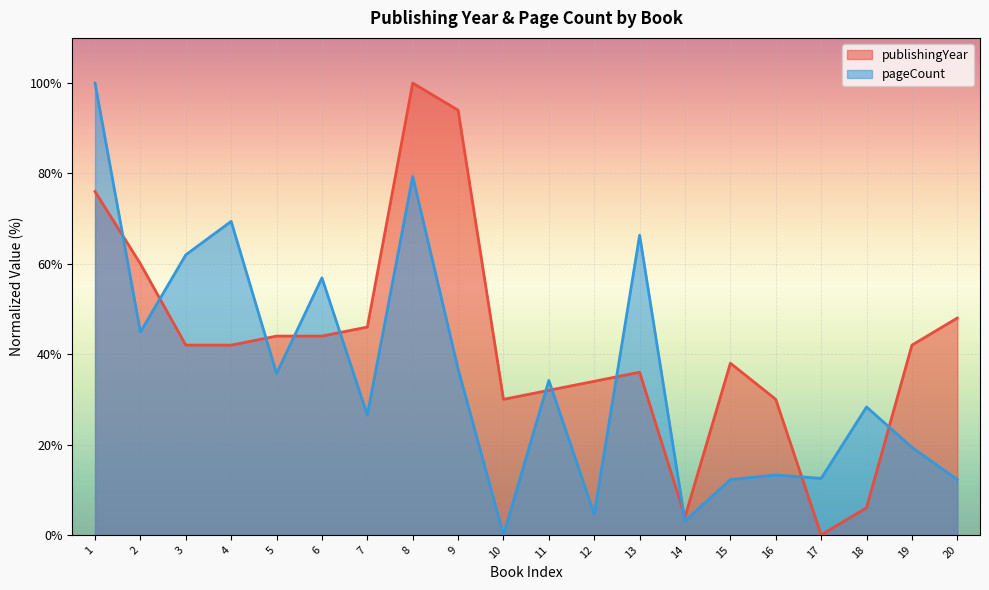

What is the value of the pageCount point at the 13th from the left?

66.3